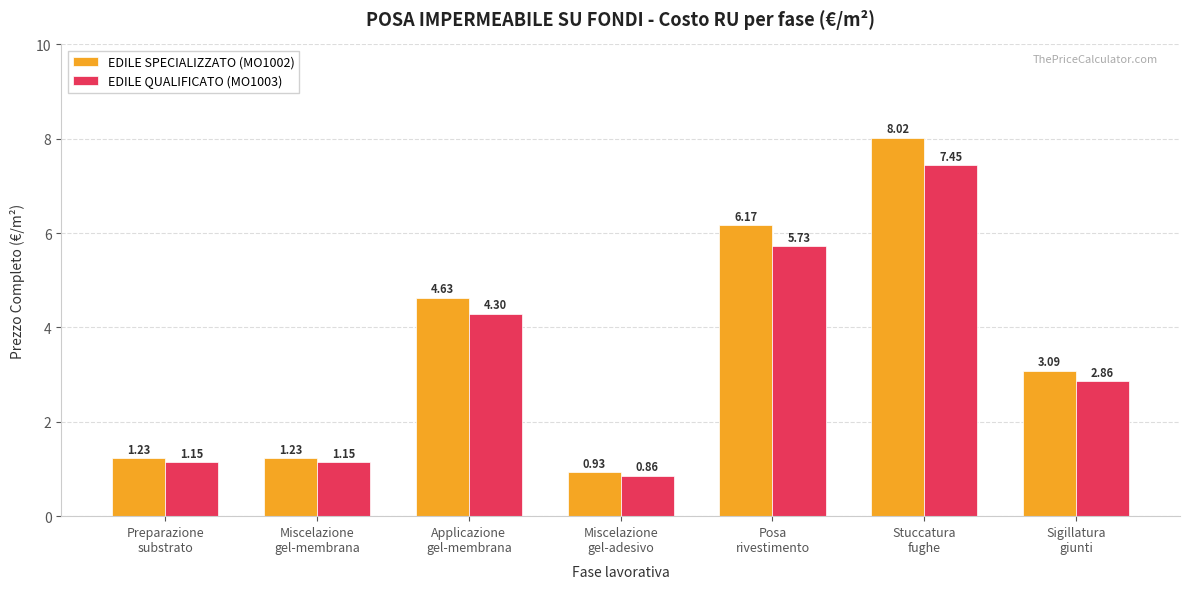

Which category has the highest value across all series?

Stuccatura
fughe